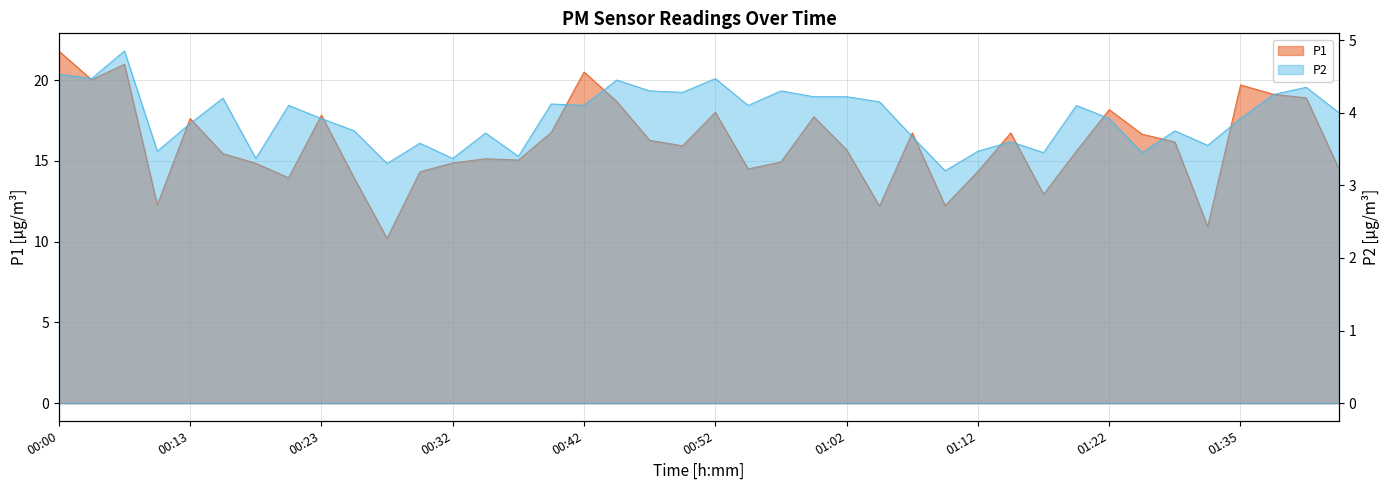

What are all the series names shown in the legend?

P1, P2